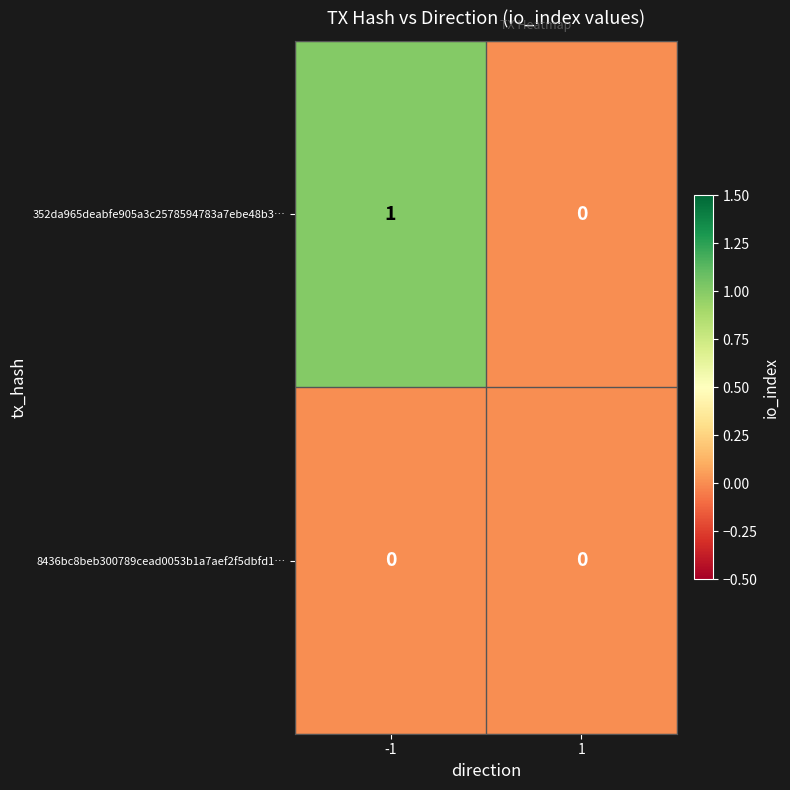

Which series has the largest total across all categories?

352da965deabfe905a3c2578594783a7ebe48b3…